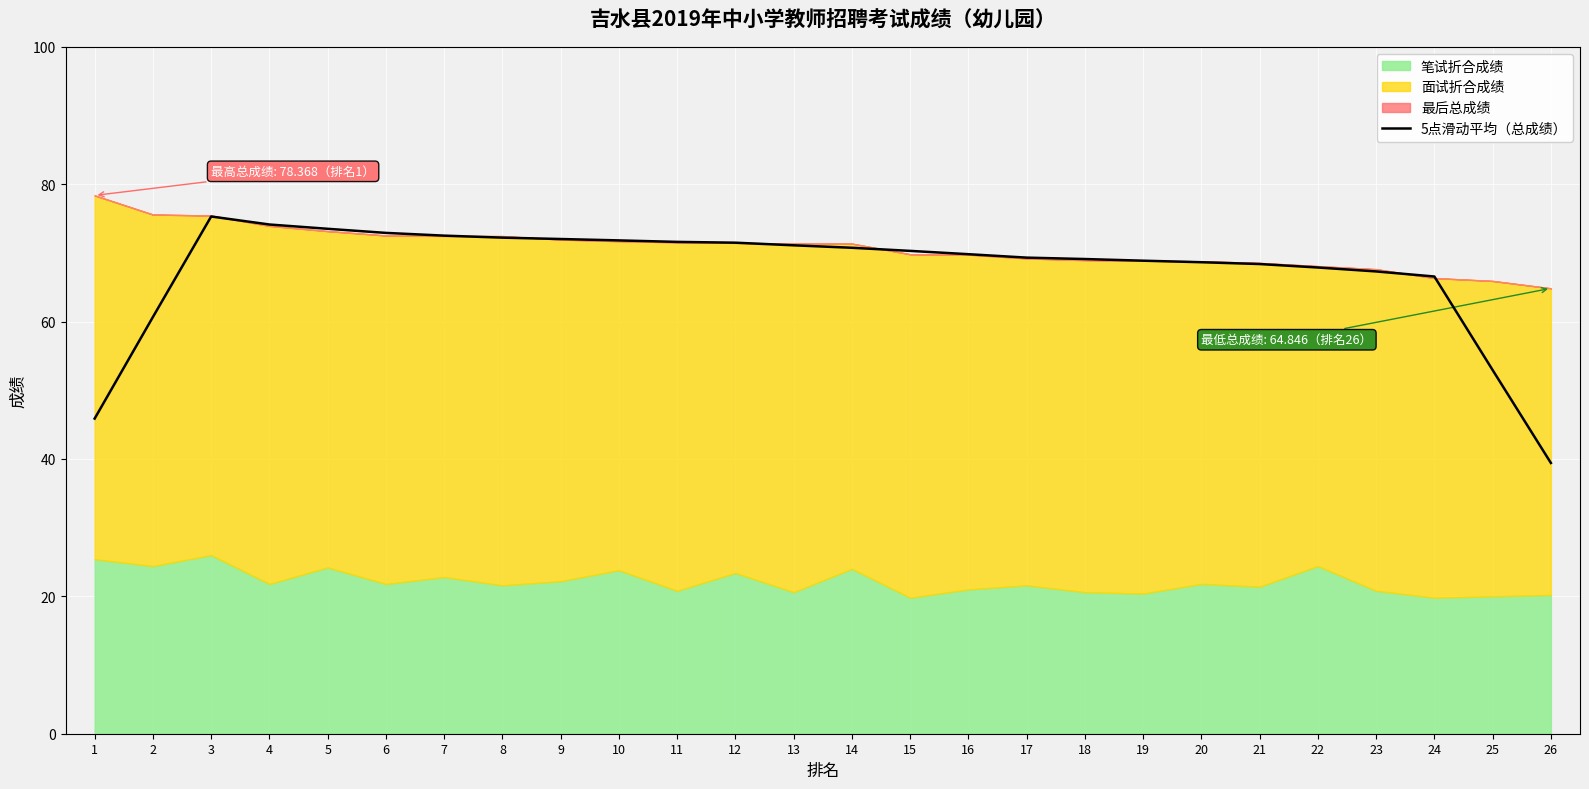

Which category has the lowest value in the 5点滑动平均（总成绩） series?

26